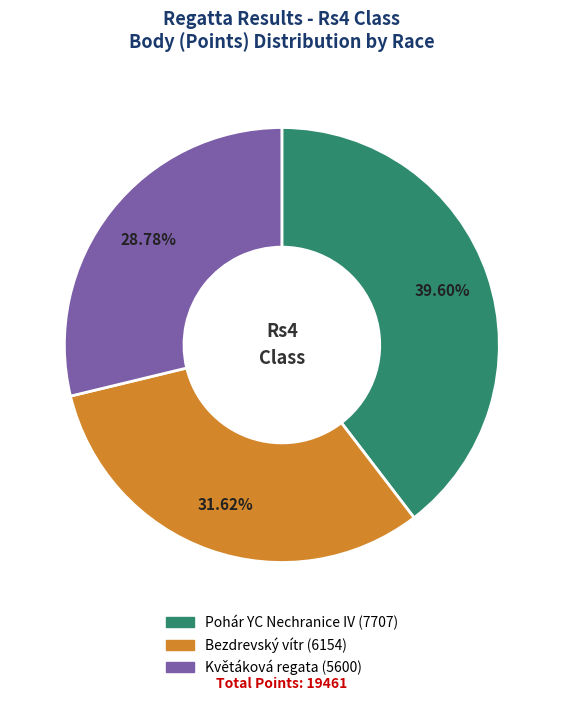

How many slices are in this pie chart?

3